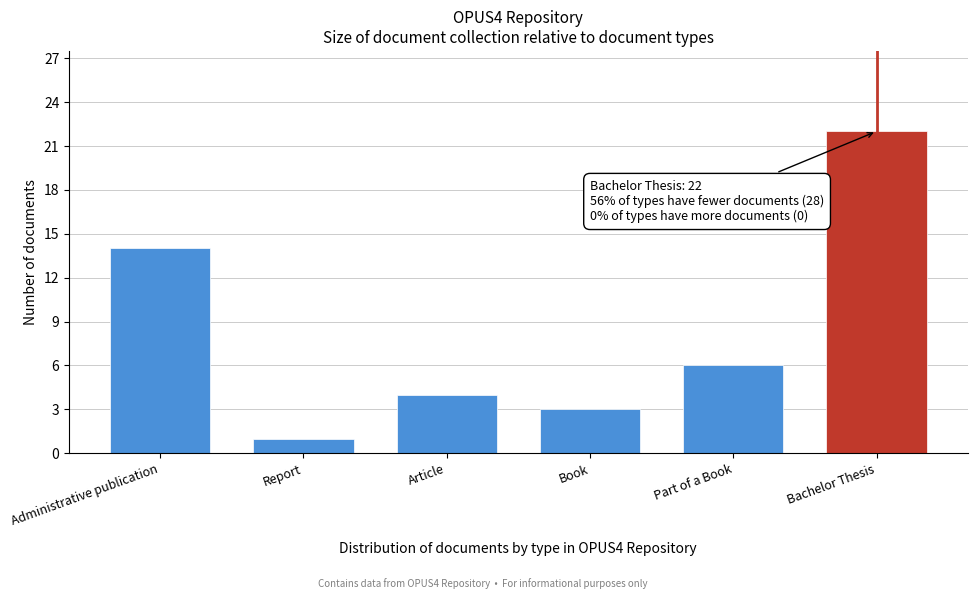

Reading right to left, extract all data points from this chart.

Bachelor Thesis=22	Part of a Book=6	Book=3	Article=4	Report=1	Administrative publication=14